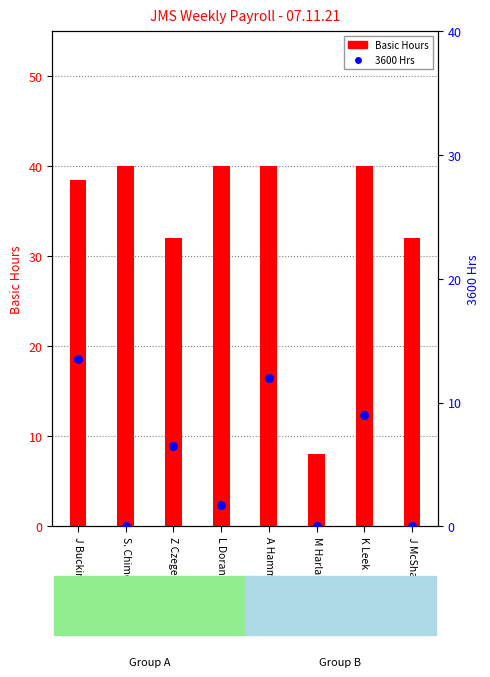

Is the value of Basic Hours at M Harland greater than the value of 3600 Hrs at S. Chimes?

Yes